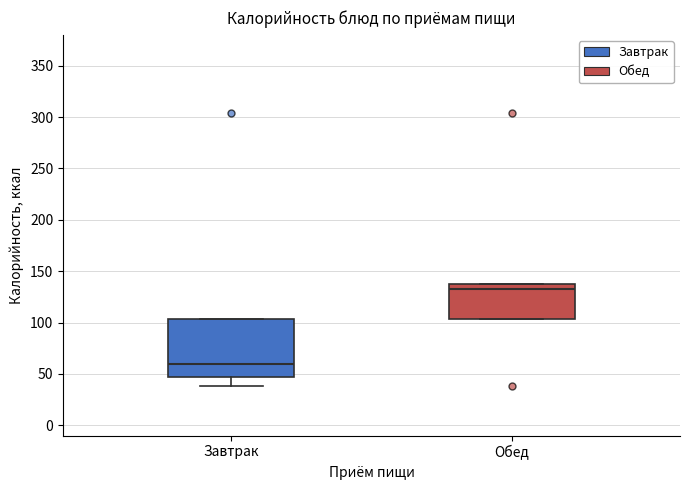

Reading left to right, read every box against the y-axis: the position of its median line, the range the box covers, and the ends of its whiskers. The values are not printed on the chart, so give them approximately, as read against the axis.

Завтрак: median 60, box 45 to 105, whiskers 40 to 105
Обед: median 135 (just below the box's upper edge), box 105 to 135, whiskers 105 to 135